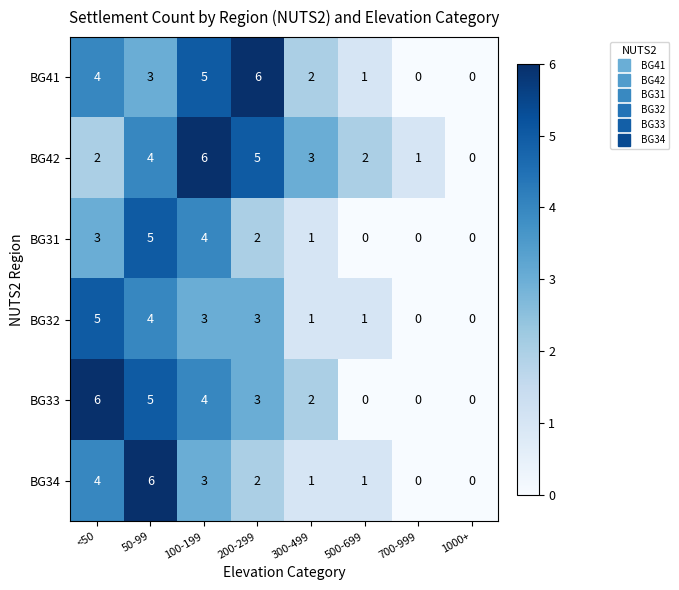

What is the spread (max minus min) of values at <50?

4